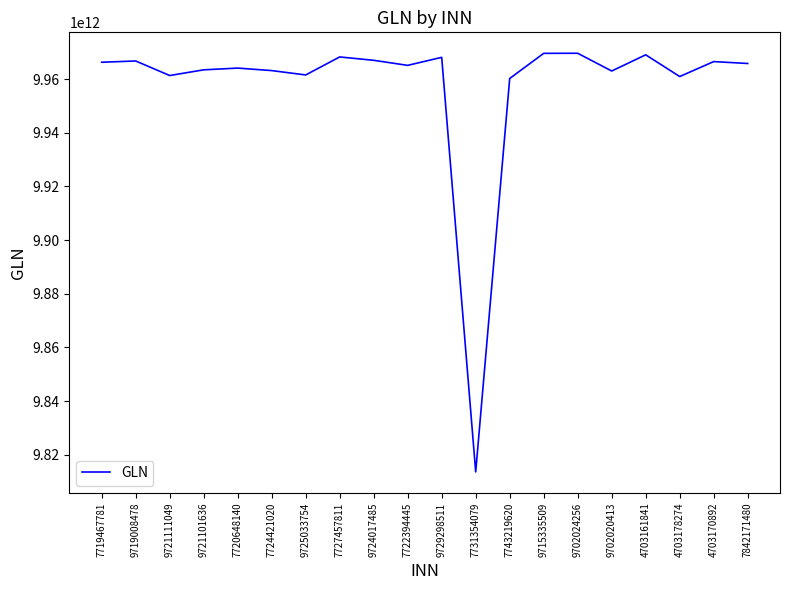

Is it true that the value at 9702024256 is 6441148902392?

False